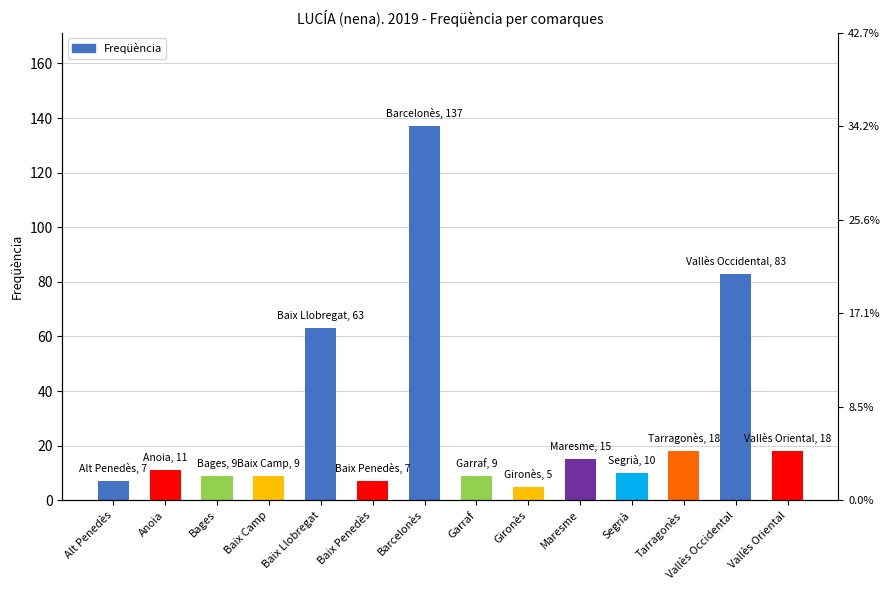

Between Vallès Occidental and Bages, which is larger?

Vallès Occidental